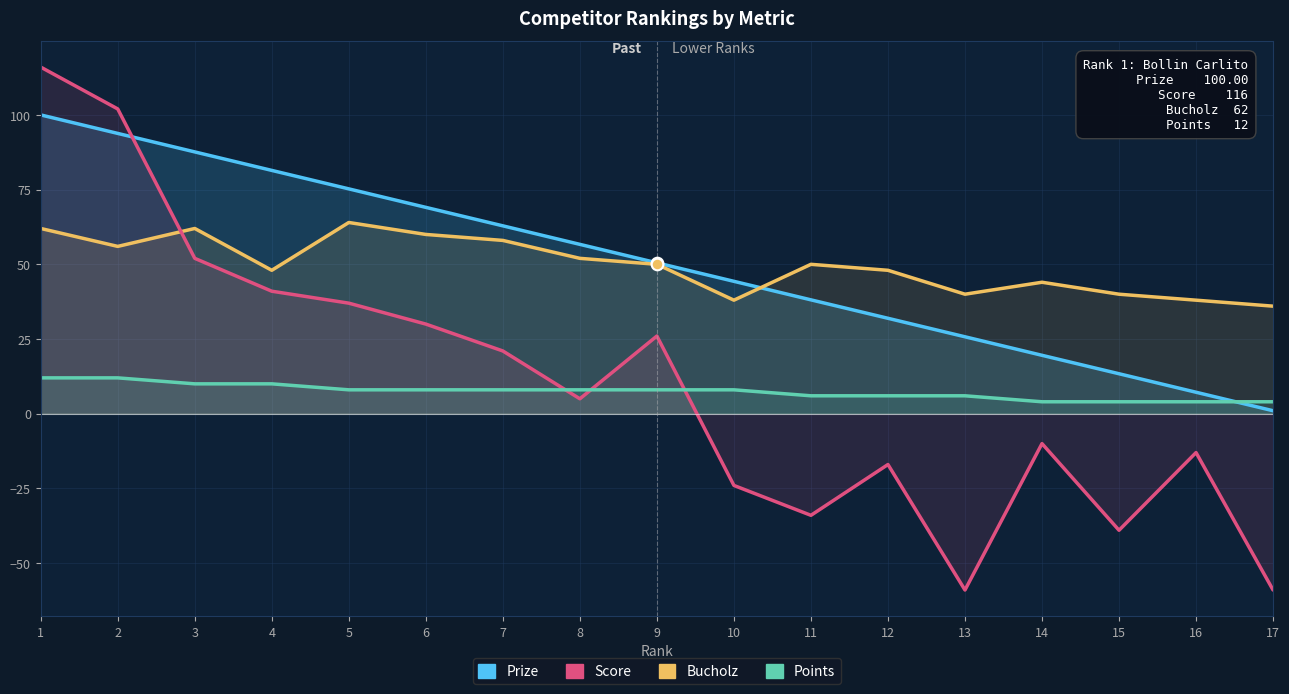

Which series has the largest Y range (max minus min)?

Score